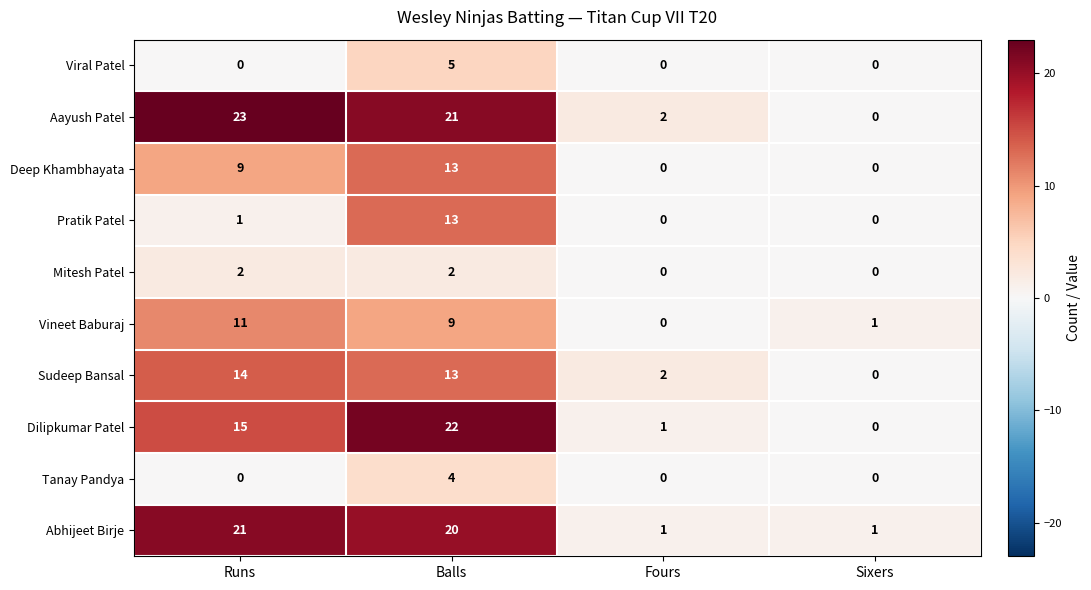

At how many categories does at least one series exceed 6?

2